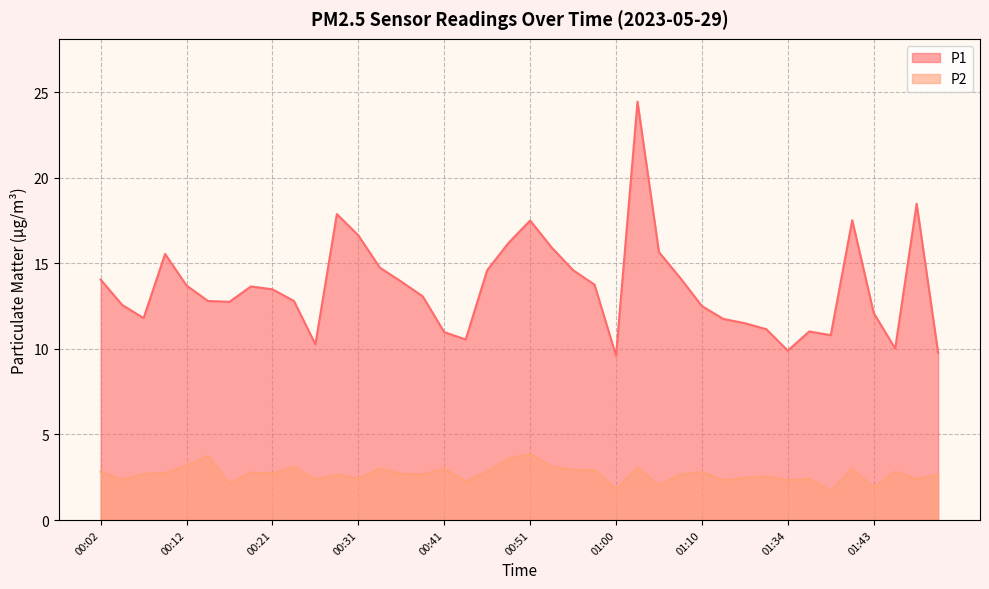

What is the sum of all P2 values?

107.5